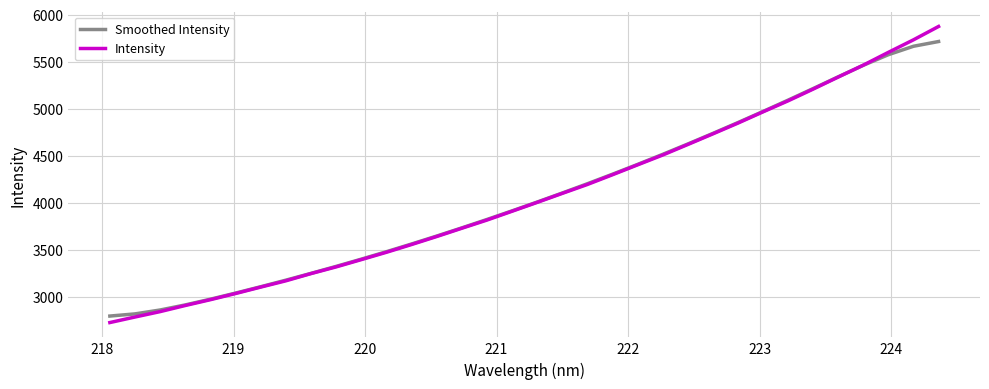

Which series has the largest range (max minus min)?

Intensity